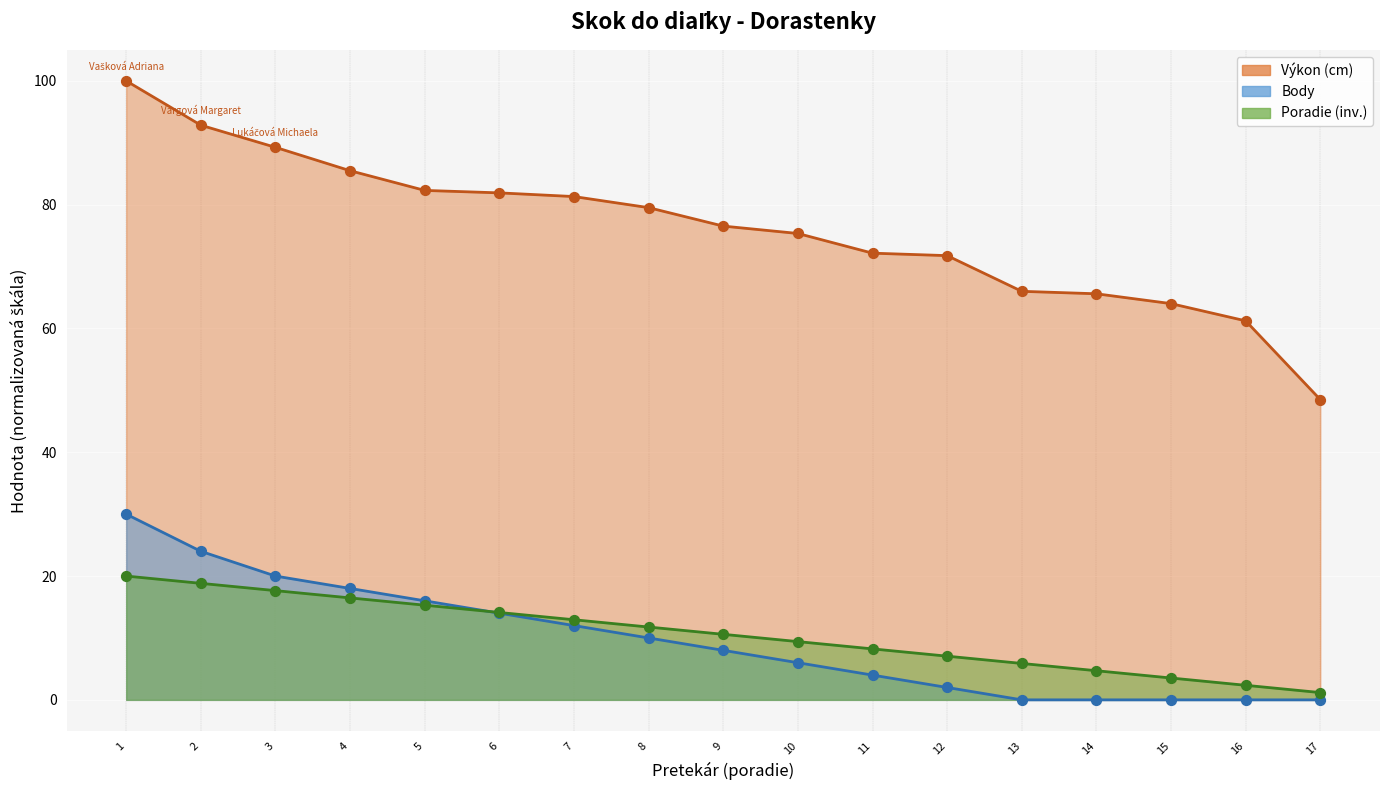

Is the value of Poradie at 1 greater than the value of Body at 13?

Yes